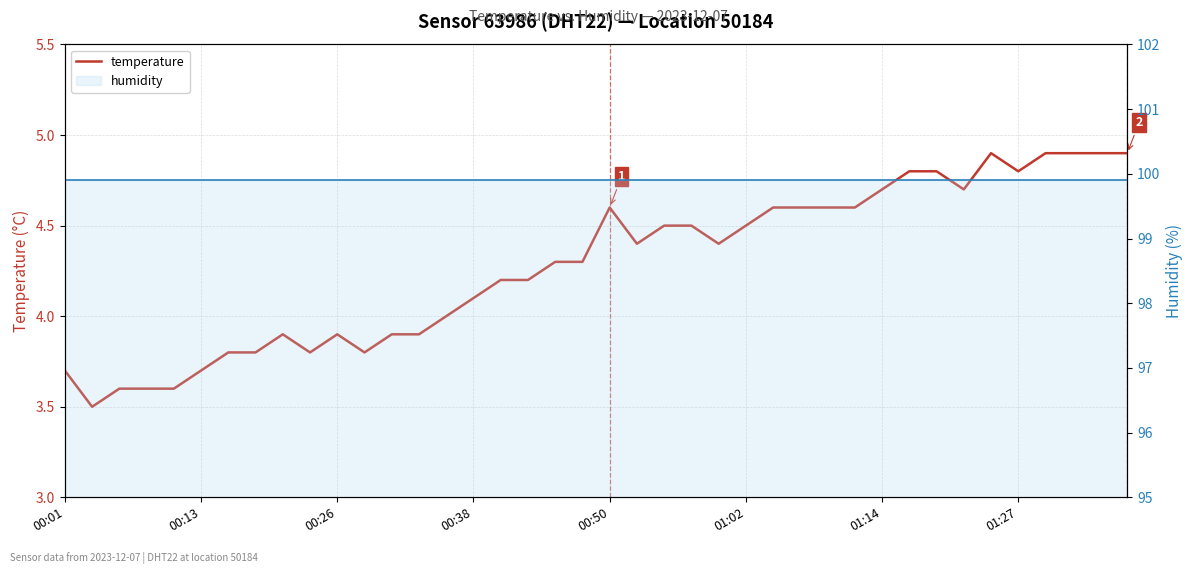

True or false: humidity has more than 2 points higher than both neighbors.

False